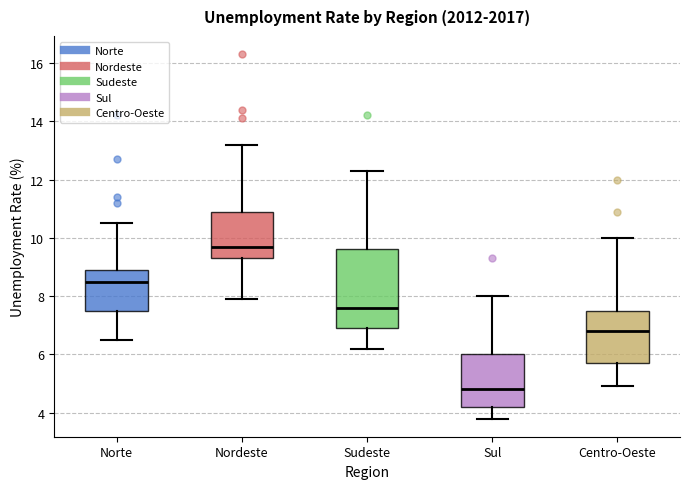

Reading left to right, read every box against the y-axis: the position of its median line, the range the box covers, and the ends of its whiskers. The values are not printed on the chart, so give them approximately, as read against the axis.

Norte: median 8.6, box 7.6 to 9.0, whiskers 6.6 to 10.6
Nordeste: median 9.8, box 9.4 to 11.0, whiskers 8.0 to 13.2
Sudeste: median 7.6, box 7.0 to 9.6, whiskers 6.2 to 12.4
Sul: median 4.8, box 4.2 to 6.0, whiskers 3.8 to 8.0
Centro-Oeste: median 6.8, box 5.8 to 7.6, whiskers 5.0 to 10.0